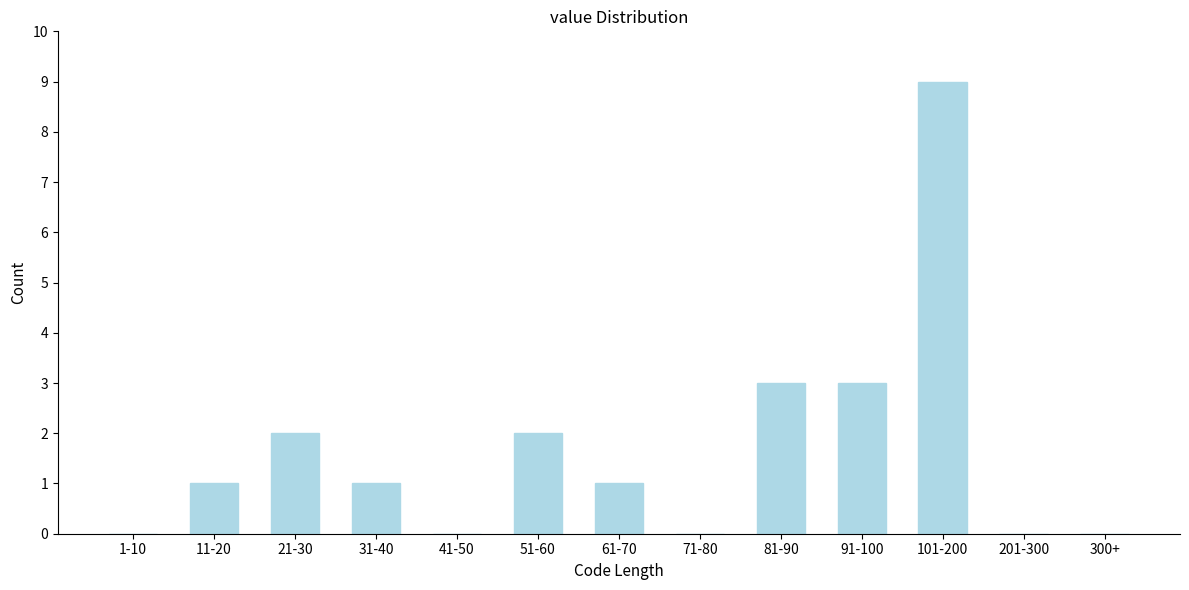

Reading right to left, what are all the values shown in this chart?

300+=0	201-300=0	101-200=9	91-100=3	81-90=3	71-80=0	61-70=1	51-60=2	41-50=0	31-40=1	21-30=2	11-20=1	1-10=0